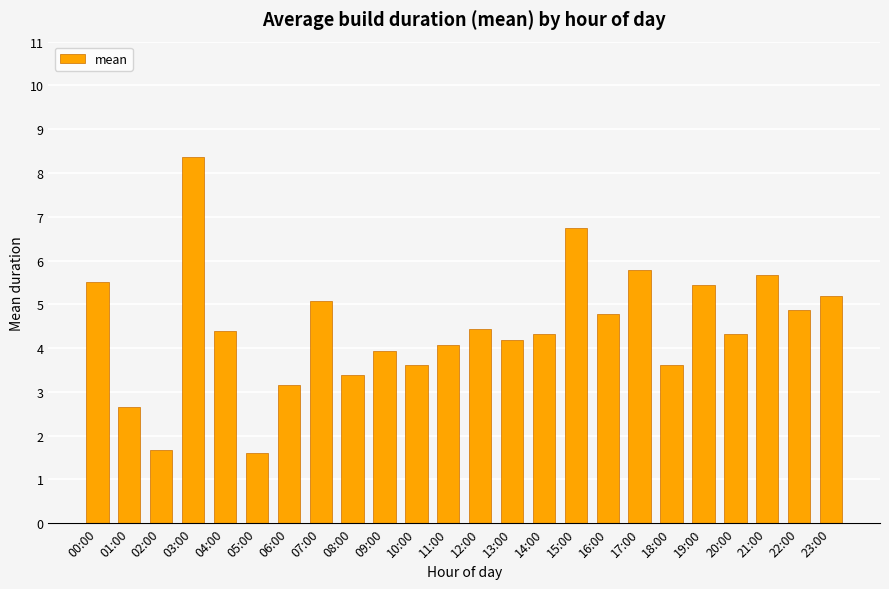

How many distinct data groups are displayed?

1